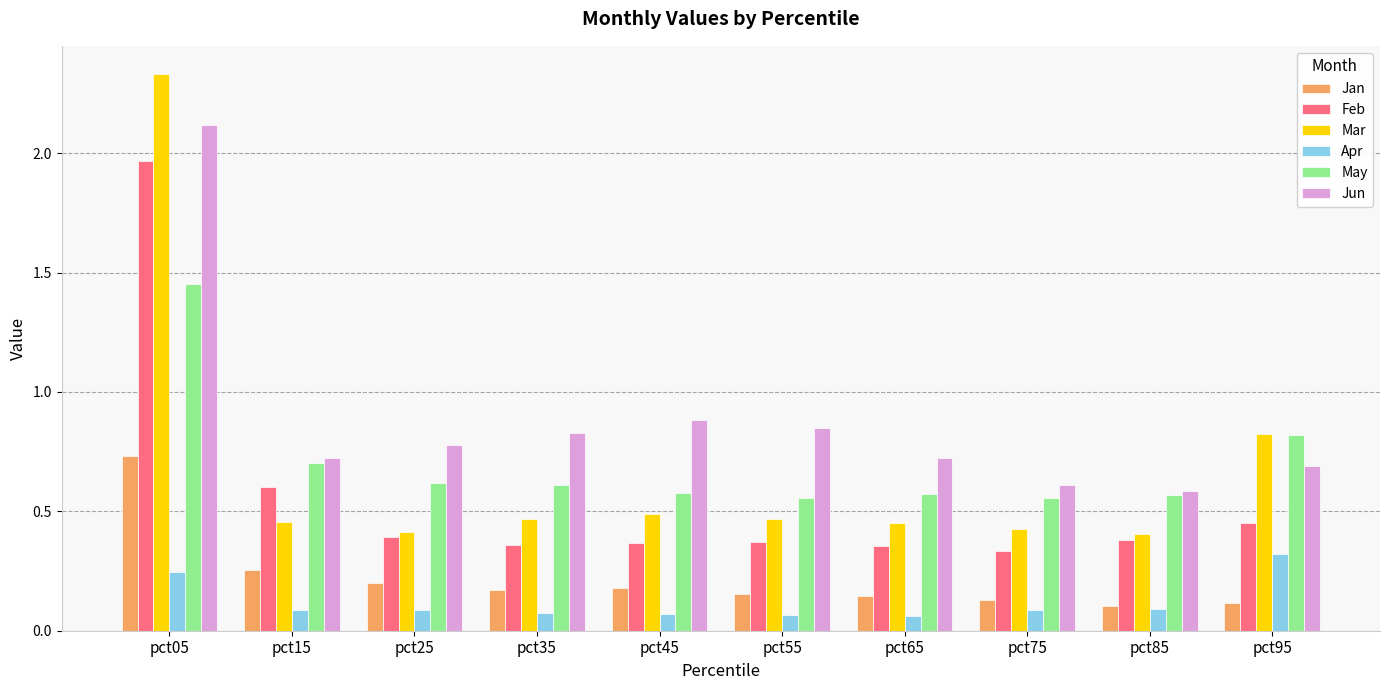

Which series changed the most between pct05 and pct25?

Mar